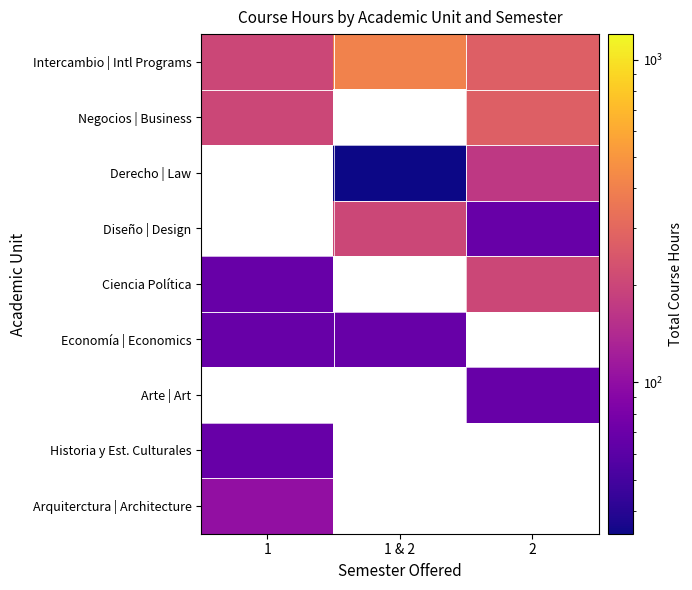

Count the Intercambio | Intl Programs values in the range 204 to 408.

3